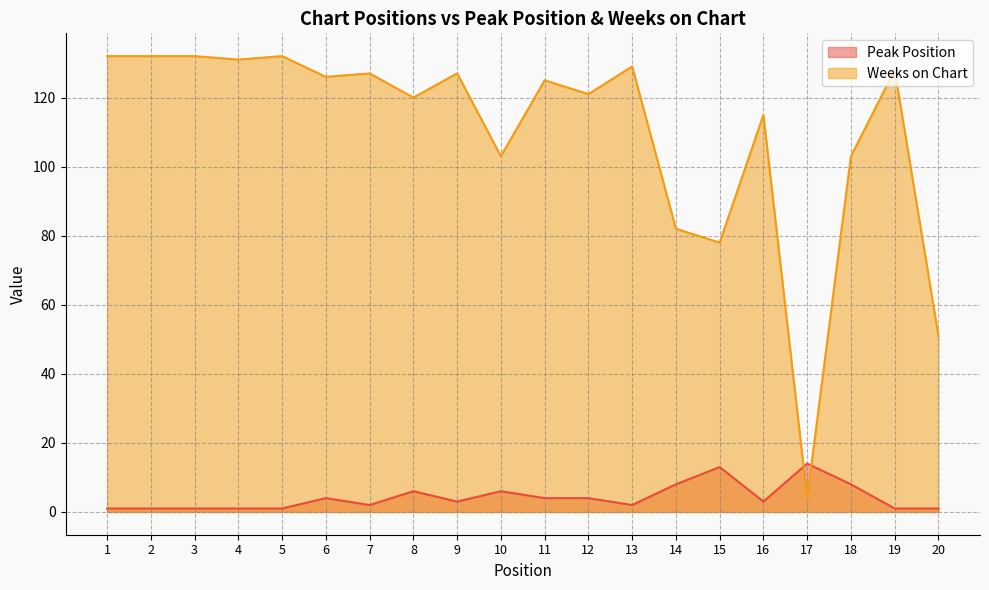

Rank the series at 13 from lowest to highest value.

Peak Position, Weeks on Chart